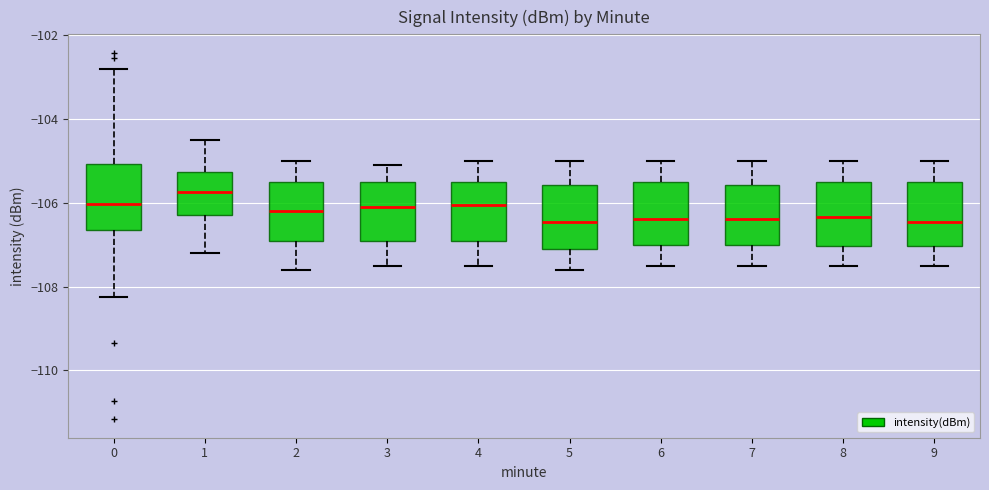

Reading left to right, read every box against the y-axis: the position of its median line, the range the box covers, and the ends of its whiskers. The values are not printed on the chart, so give them approximately, as read against the axis.

0: median -106.0, box -106.6 to -105.0, whiskers -108.2 to -102.8
1: median -105.8, box -106.2 to -105.2, whiskers -107.2 to -104.4
2: median -106.2, box -107.0 to -105.4, whiskers -107.6 to -105.0
3: median -106.0, box -107.0 to -105.4, whiskers -107.4 to -105.0
4: median -106.0, box -107.0 to -105.4, whiskers -107.4 to -105.0
5: median -106.4, box -107.0 to -105.6, whiskers -107.6 to -105.0
6: median -106.4, box -107.0 to -105.4, whiskers -107.4 to -105.0
7: median -106.4, box -107.0 to -105.6, whiskers -107.4 to -105.0
8: median -106.4, box -107.0 to -105.4, whiskers -107.4 to -105.0
9: median -106.4, box -107.0 to -105.4, whiskers -107.4 to -105.0